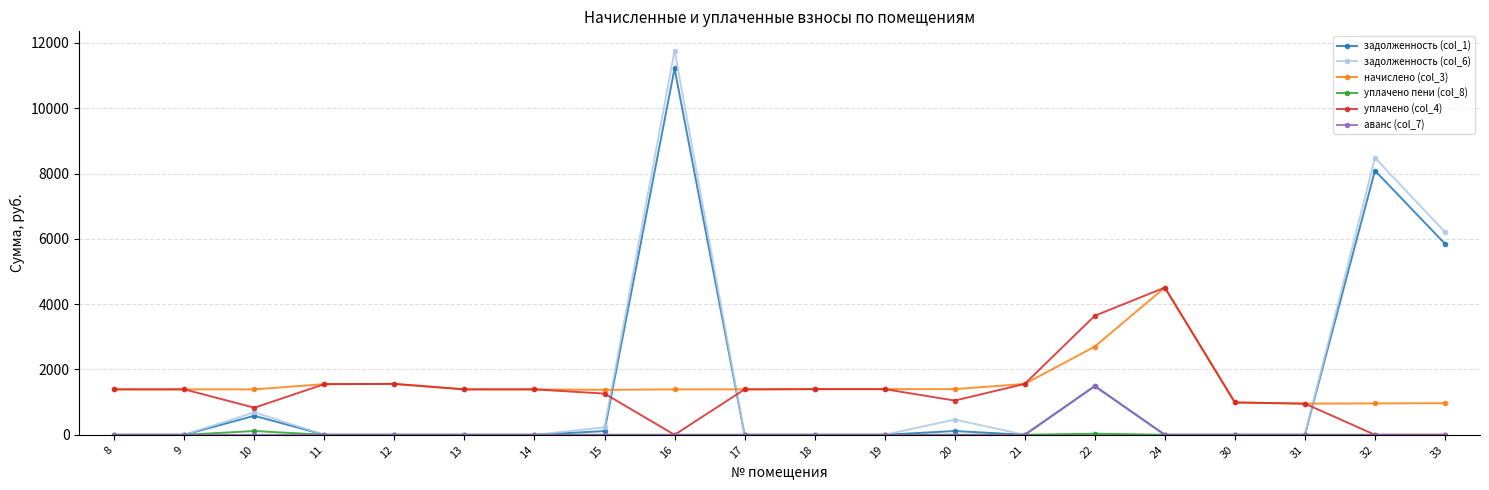

True or false: задолженность (col_6) has more than 0 interior local peaks.

True